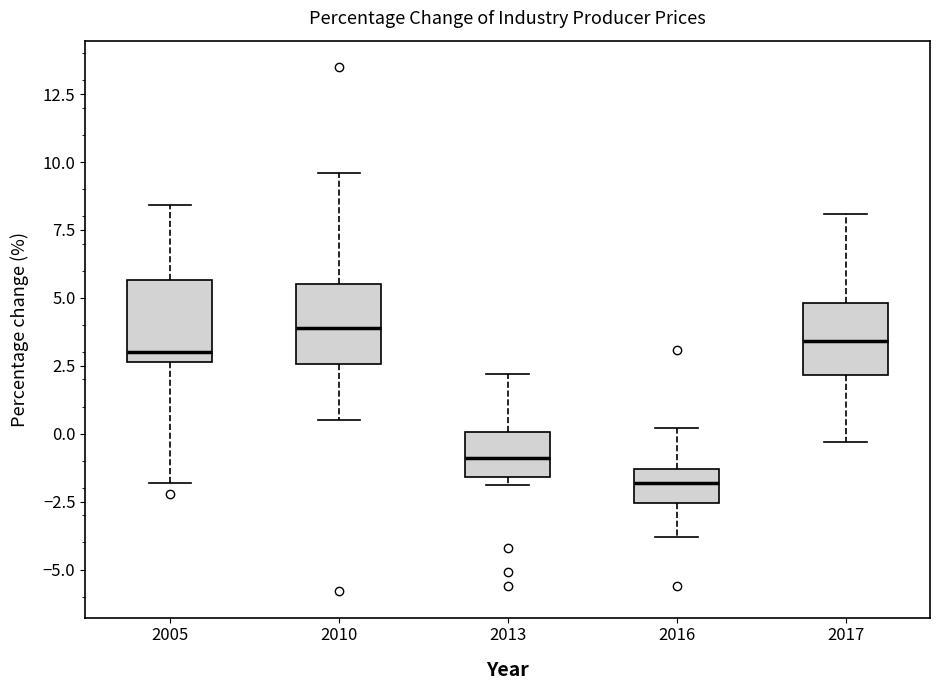

Reading left to right, transcribe this box plot: for each box, give where its median line is, the range the box spans, and where its two whiskers end, as read against the y-axis. The values are not printed on the chart, so give them approximately, as read against the axis.

2005: median 3.0, box 2.5 to 5.5, whiskers -2.0 to 8.5
2010: median 4.0, box 2.5 to 5.5, whiskers 0.5 to 9.5
2013: median -1.0, box -1.5 to 0.0, whiskers -2.0 to 2.0
2016: median -2.0, box -2.5 to -1.5, whiskers -4.0 to 0.0
2017: median 3.5, box 2.0 to 5.0, whiskers -0.5 to 8.0